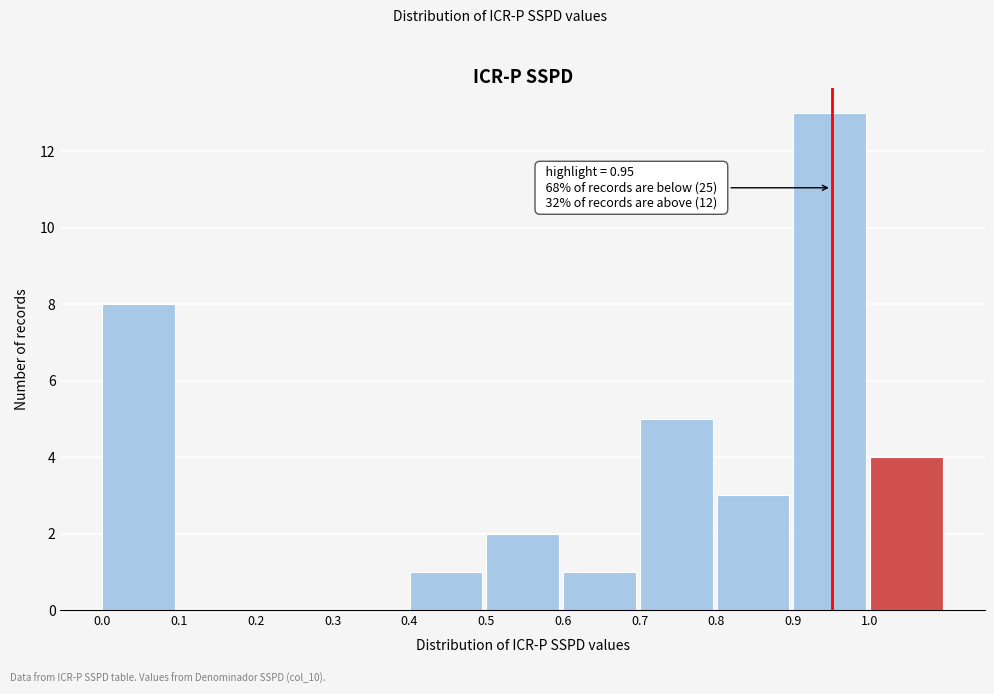

Which range on the x-axis has the tallest bar?

0.9 to 1.0